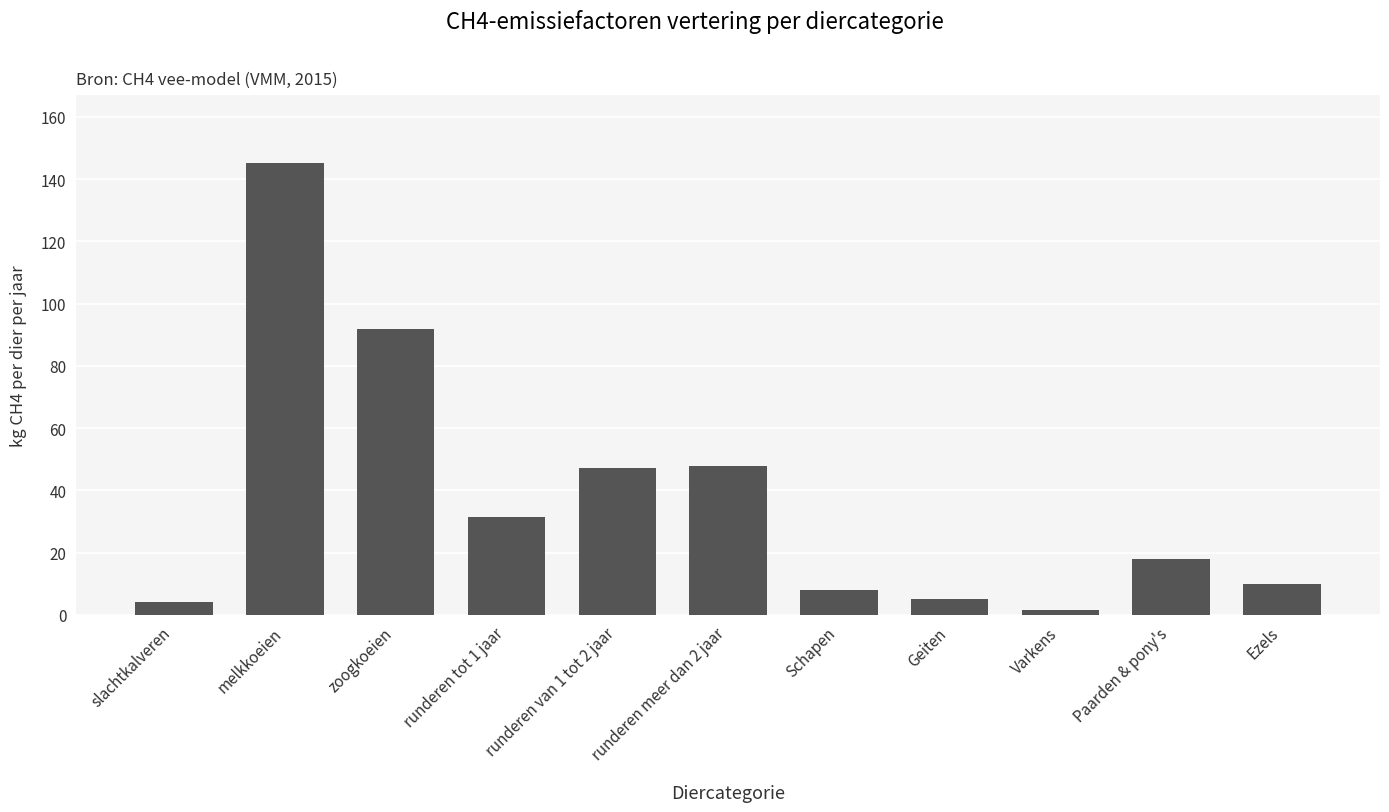

Which label corresponds to the smallest value in the chart?

Varkens